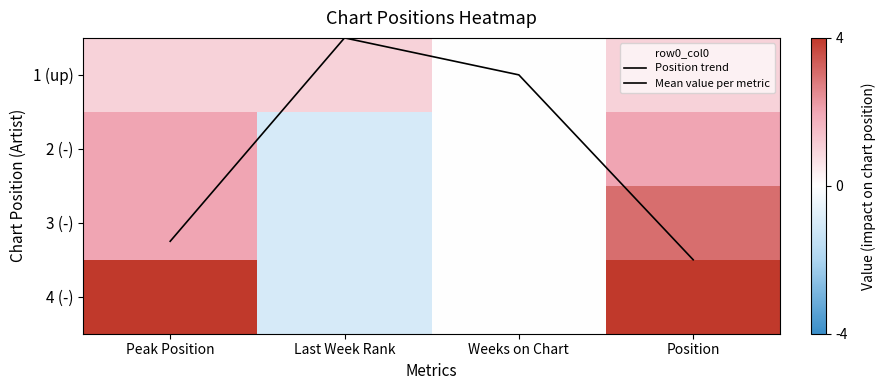

What is the difference between the maximum and minimum values in the 3 (-) series?

4.0